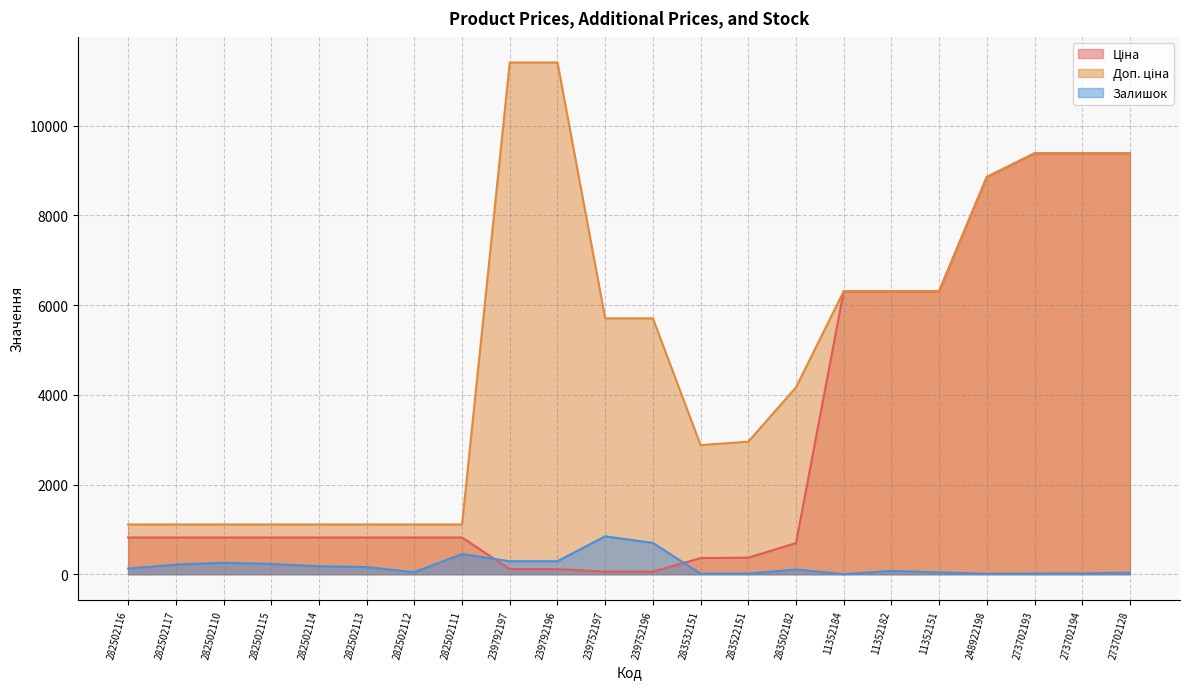

True or false: Залишок and Доп. ціна intersect in this chart.

False